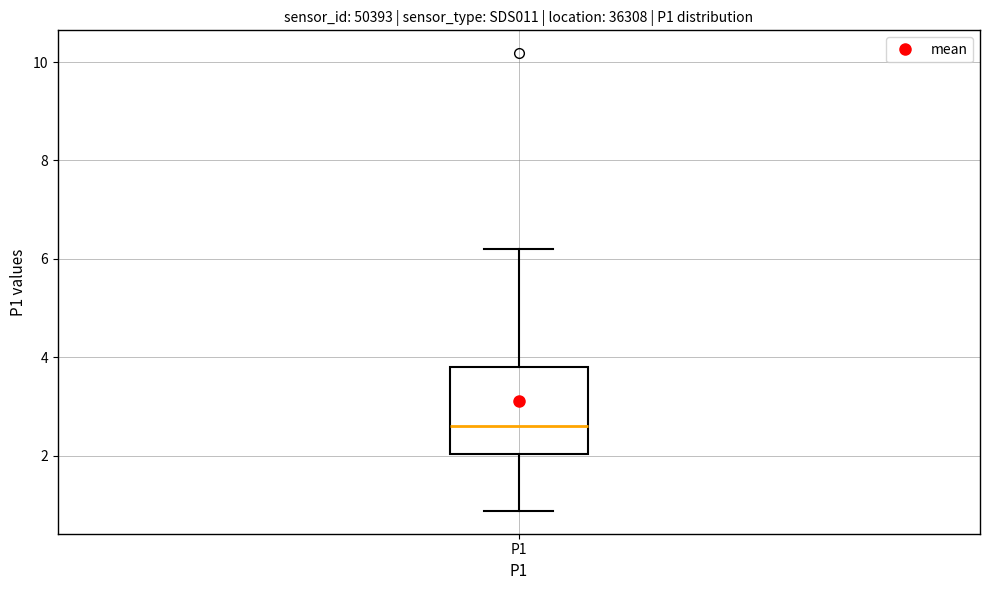

Transcribe this box plot: give where the median line is, the range the box spans, and where the two whiskers end, as read against the y-axis. The values are not printed on the chart, so give them approximately, as read against the axis.

median 2.6, box 2.0 to 3.8, whiskers 0.8 to 6.2